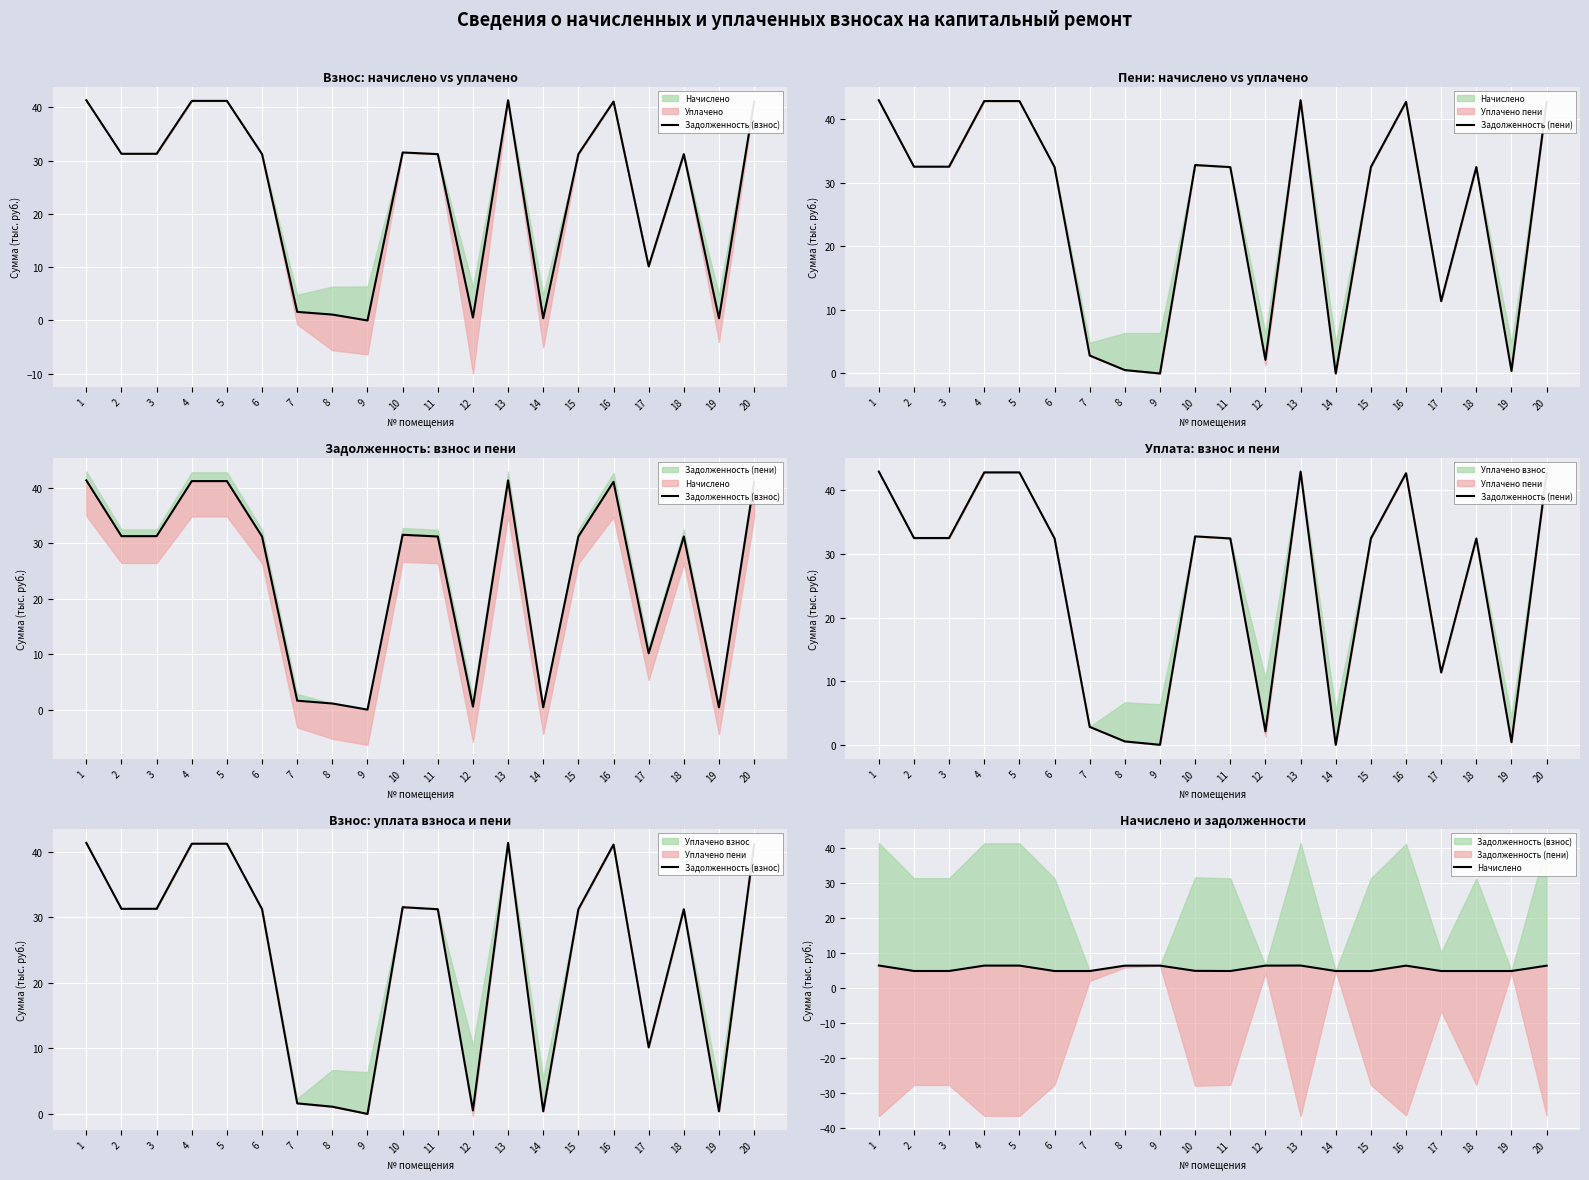

Which has a higher value, 1 or 5?

1